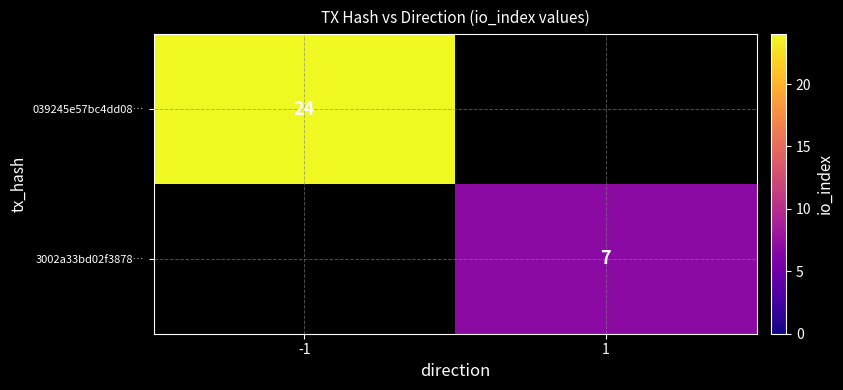

How many categories are shown in the chart?

2